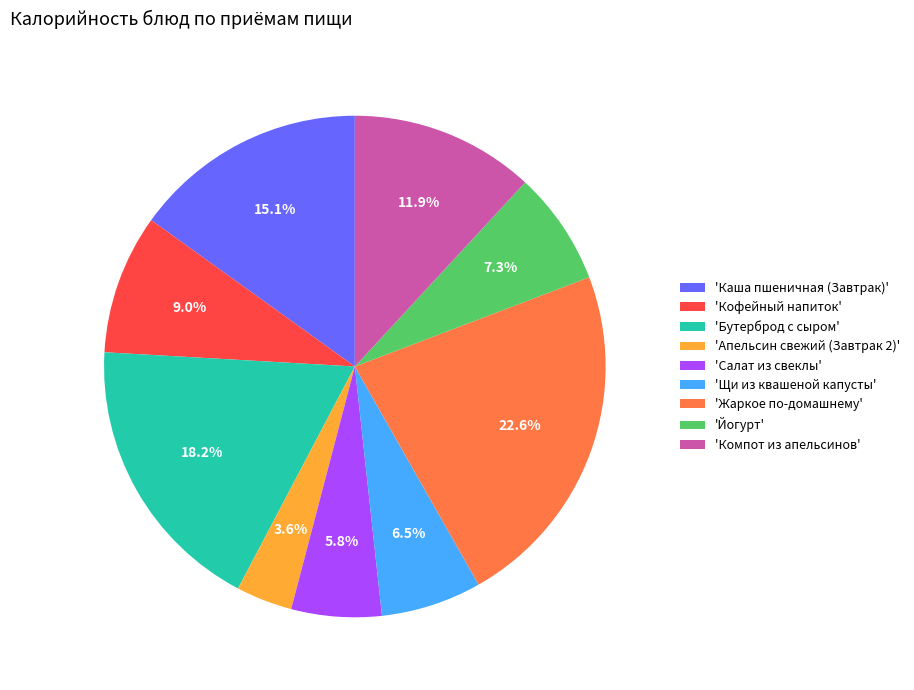

How many slices are in this pie chart?

9